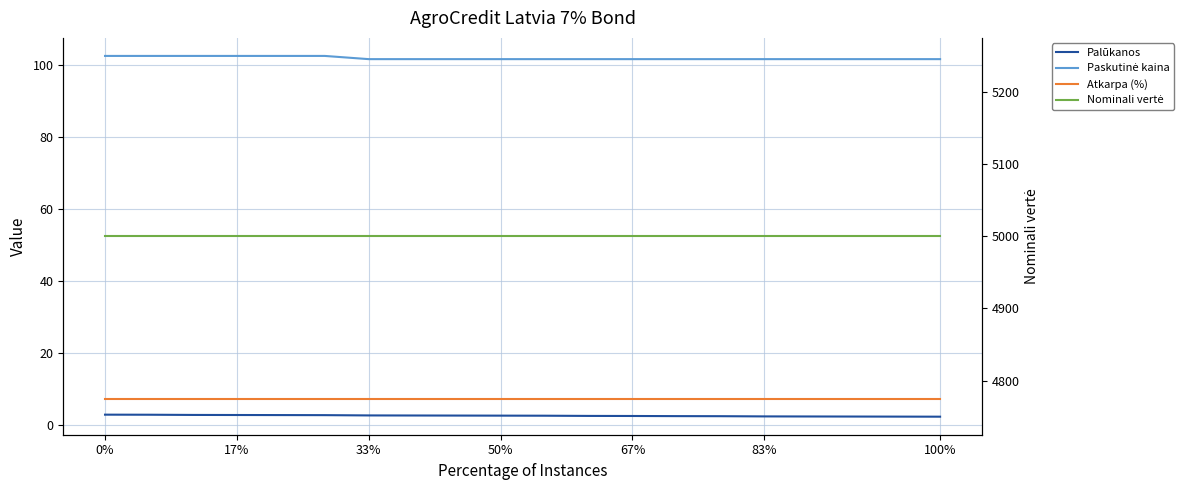

The value of Atkarpa (%) at 67% is 2.7. True or false?

False